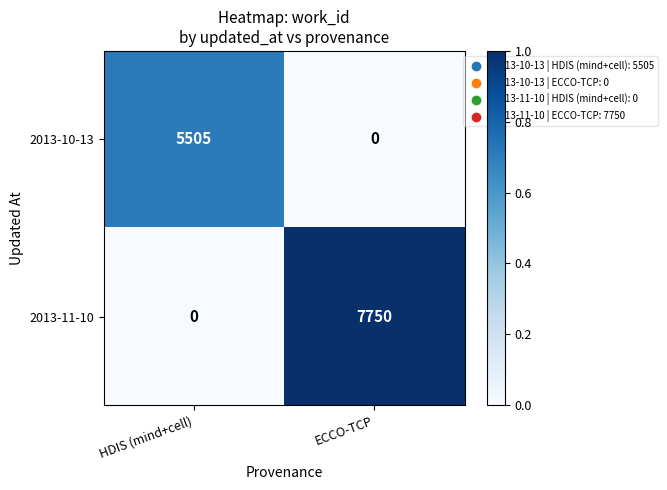

Rank the series at ECCO-TCP from lowest to highest value.

2013-10-13, 2013-11-10